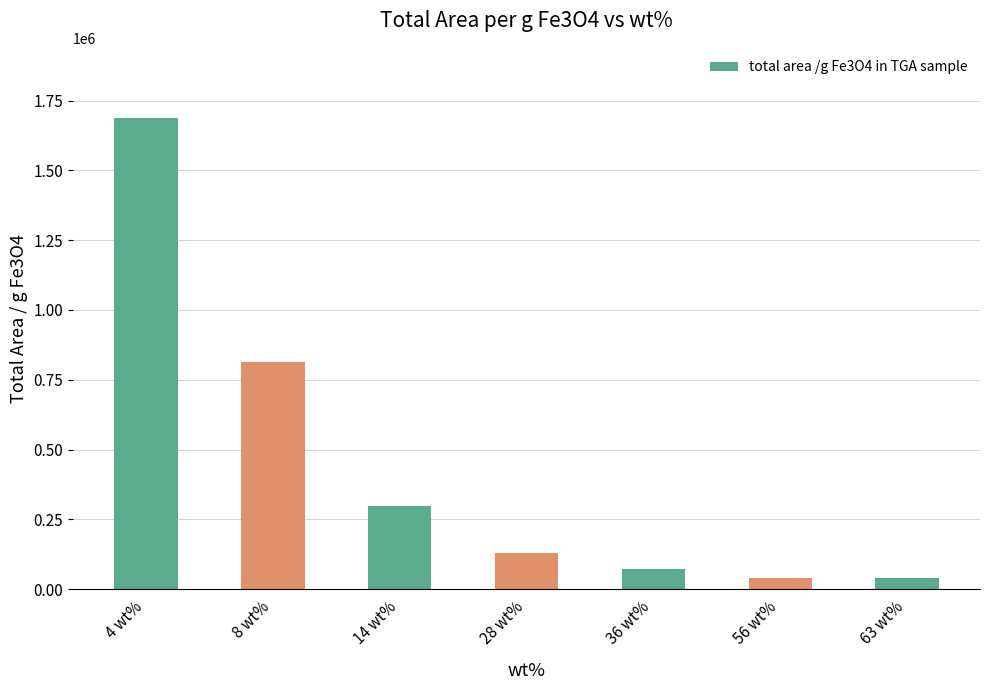

What is the smallest value displayed?

39335.0